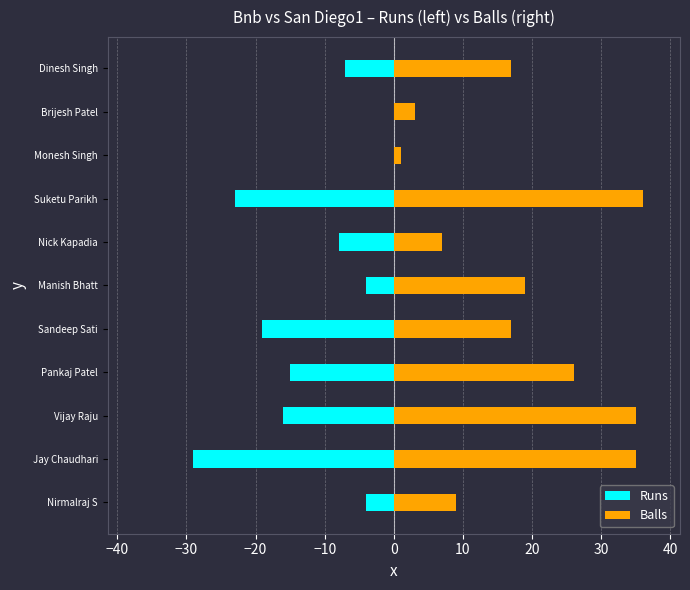

What are all the series names shown in the legend?

Runs, Balls